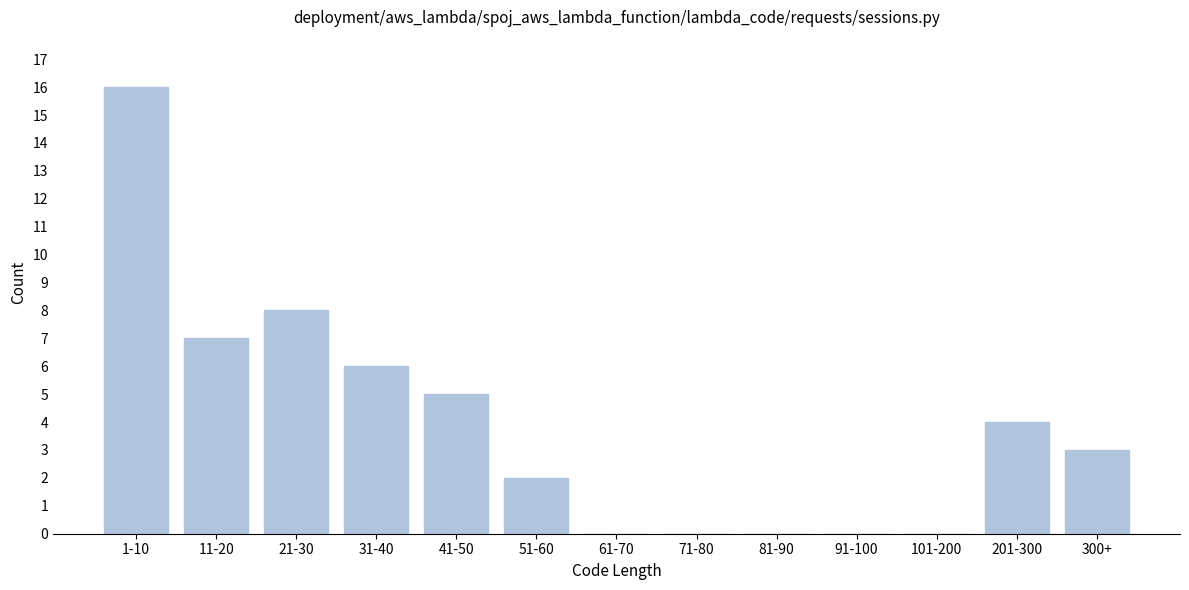

Reading left to right, extract all data points from this chart.

1-10=16	11-20=7	21-30=8	31-40=6	41-50=5	51-60=2	61-70=0	71-80=0	81-90=0	91-100=0	101-200=0	201-300=4	300+=3